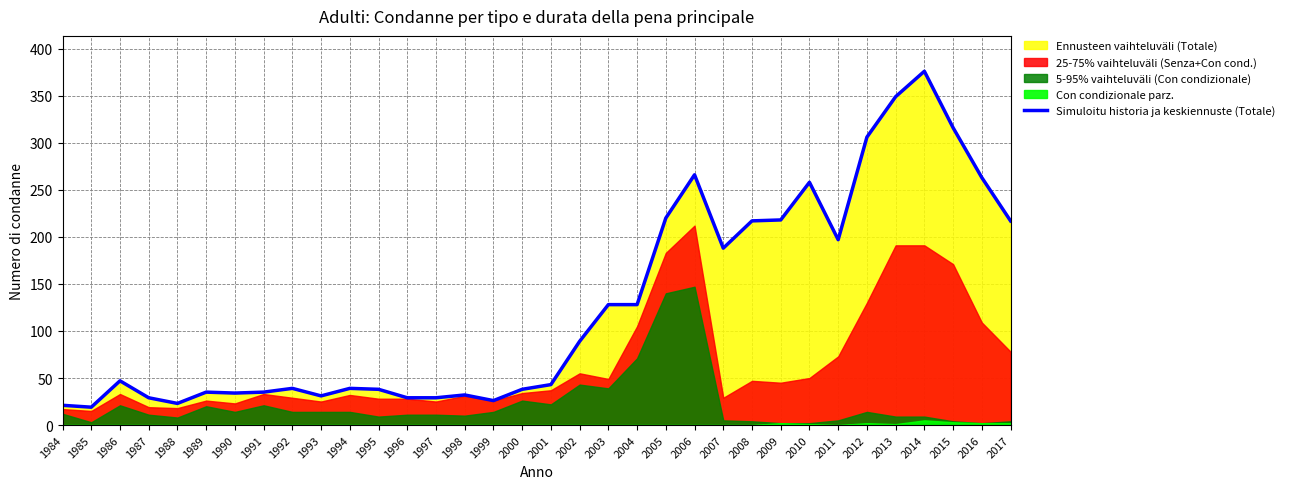

How many interior local peaks (higher than both neighbors) does the data have?

8